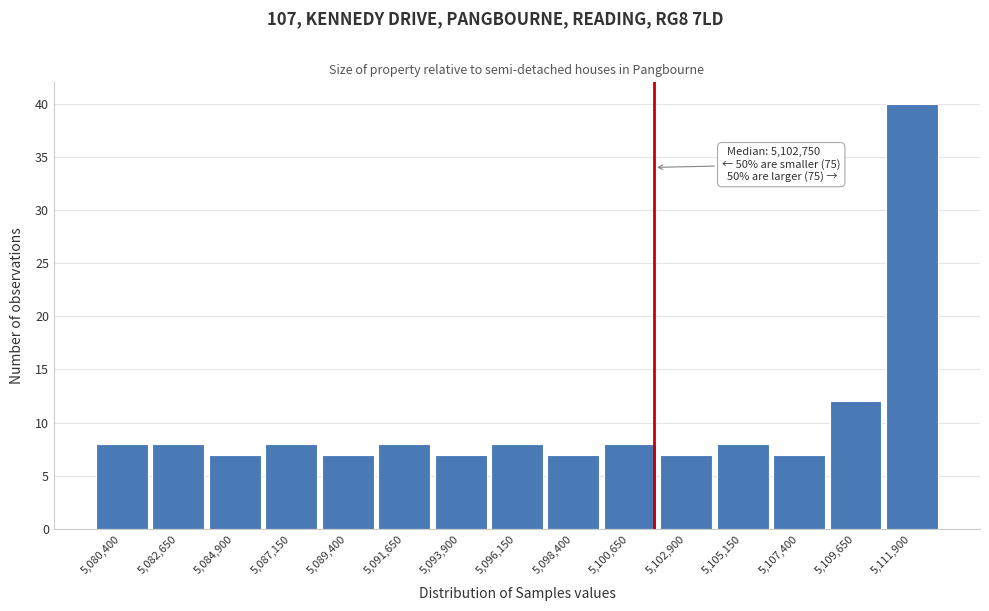

Reading left to right, list all the values displayed in this chart.

5,080,400=8	5,082,650=8	5,084,900=7	5,087,150=8	5,089,400=7	5,091,650=8	5,093,900=7	5,096,150=8	5,098,400=7	5,100,650=8	5,102,900=7	5,105,150=8	5,107,400=7	5,109,650=12	5,111,900=40